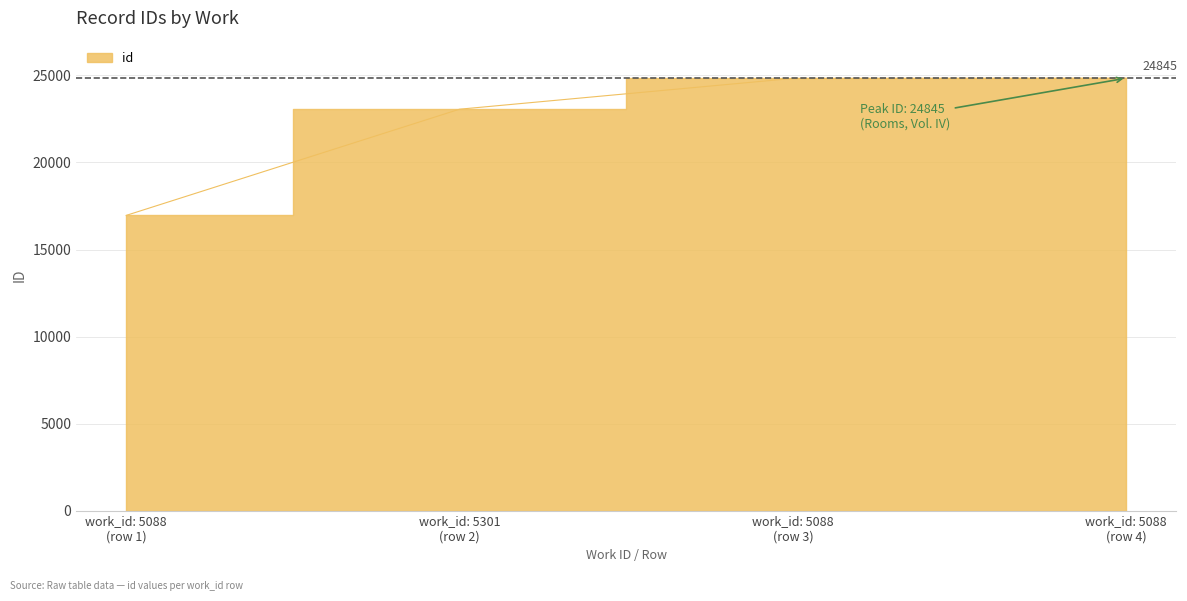

Rank the categories by value from lowest to highest.

work_id: 5088 (row 1), work_id: 5301 (row 2), work_id: 5088 (row 3), work_id: 5088 (row 4)